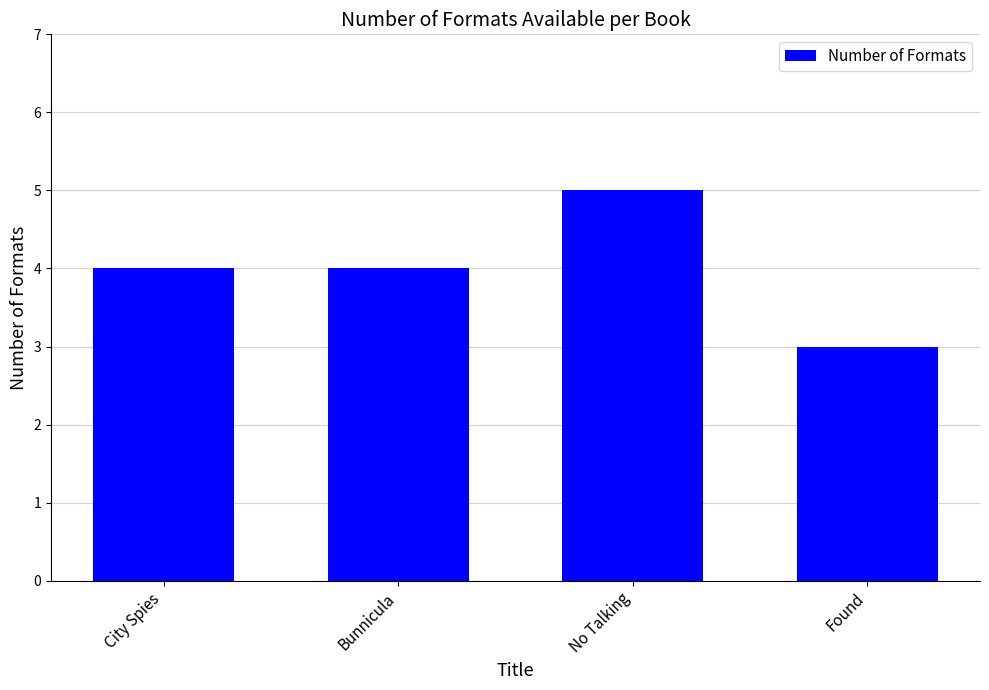

What is the maximum value shown in the chart?

5